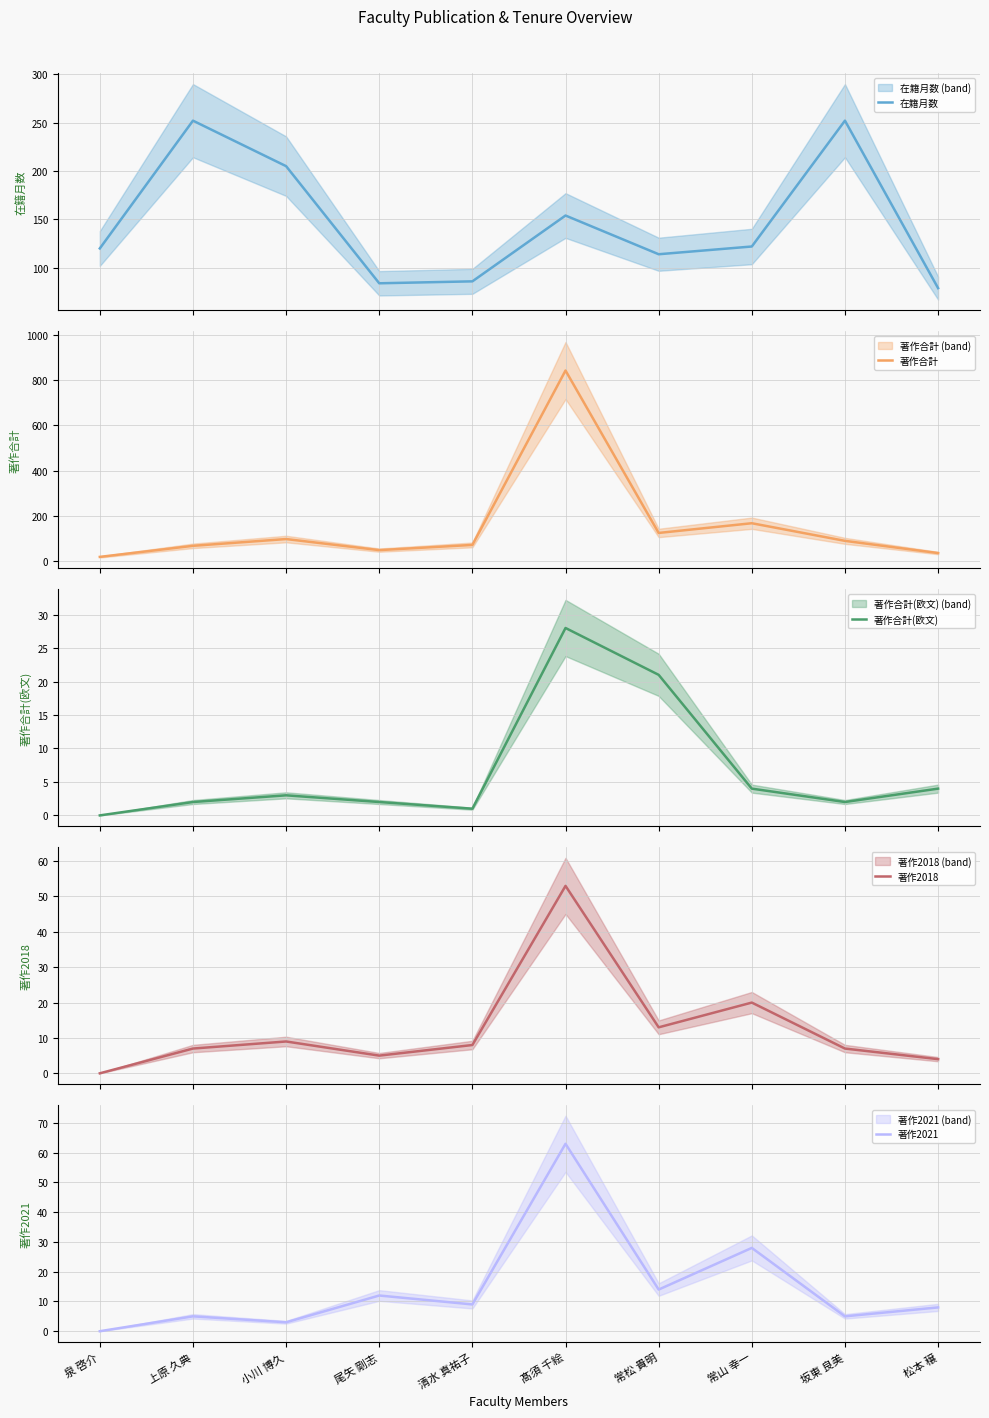

Which series has the widest spread of values?

著作合計